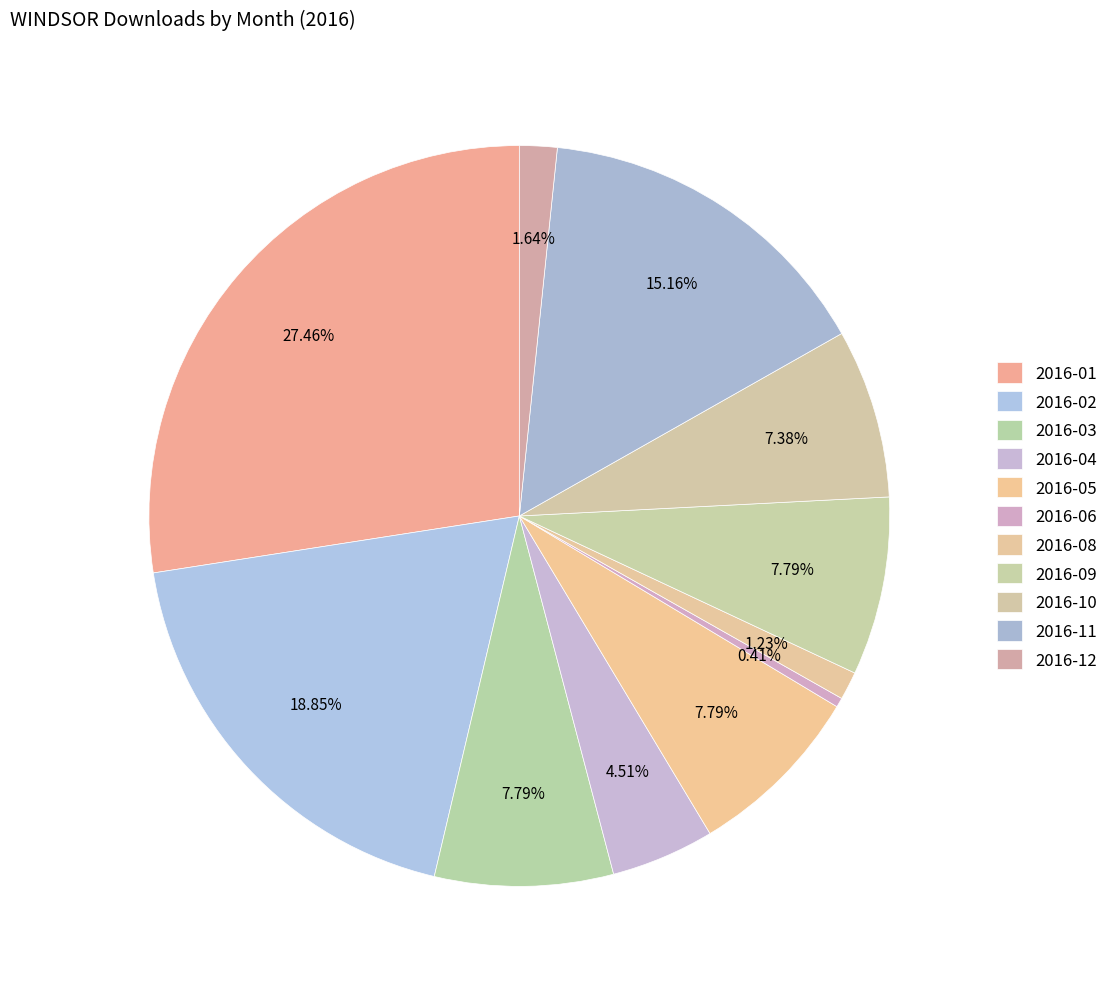

Combined, what portion of the pie is 2016-05 and 2016-11?

23.0%